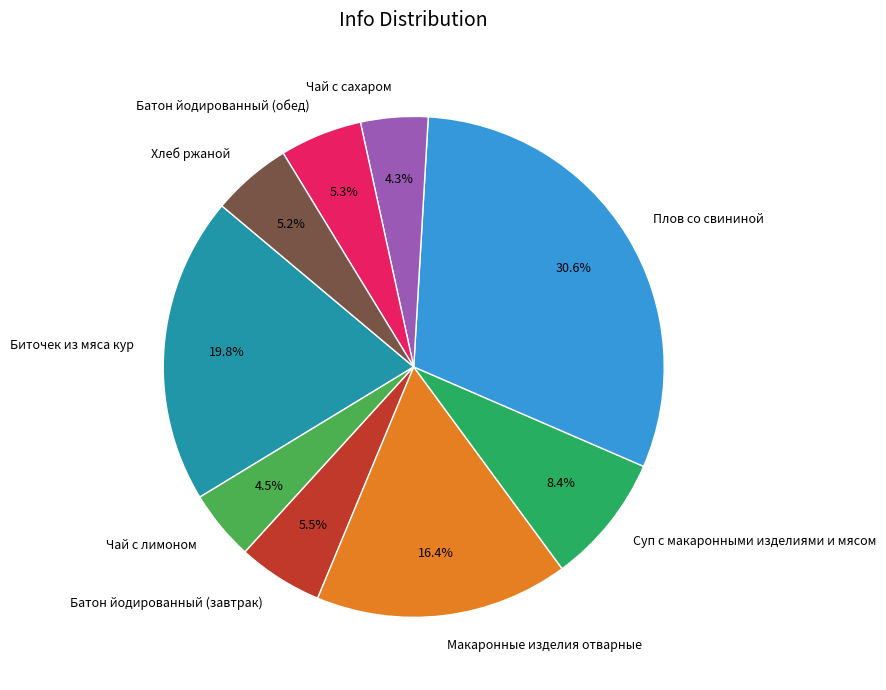

To the nearest percent, what is the combined percentage of Суп с макаронными изделиями и мясом and Биточек из мяса кур?

28%